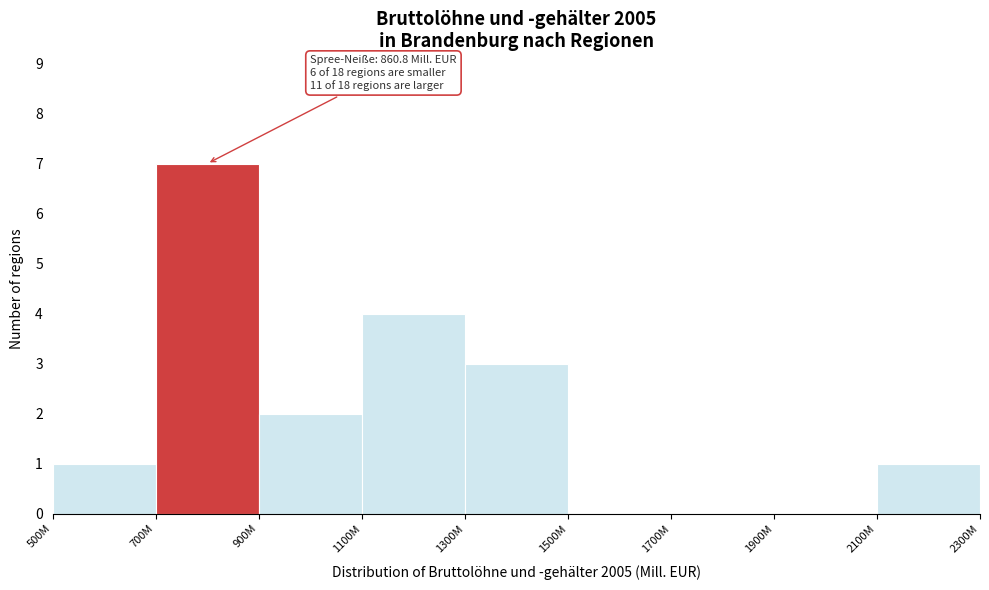

Reading left to right, extract all data points from this chart.

500M=1	700M=7	900M=2	1100M=4	1300M=3	1500M=0	1700M=0	1900M=0	2100M=1